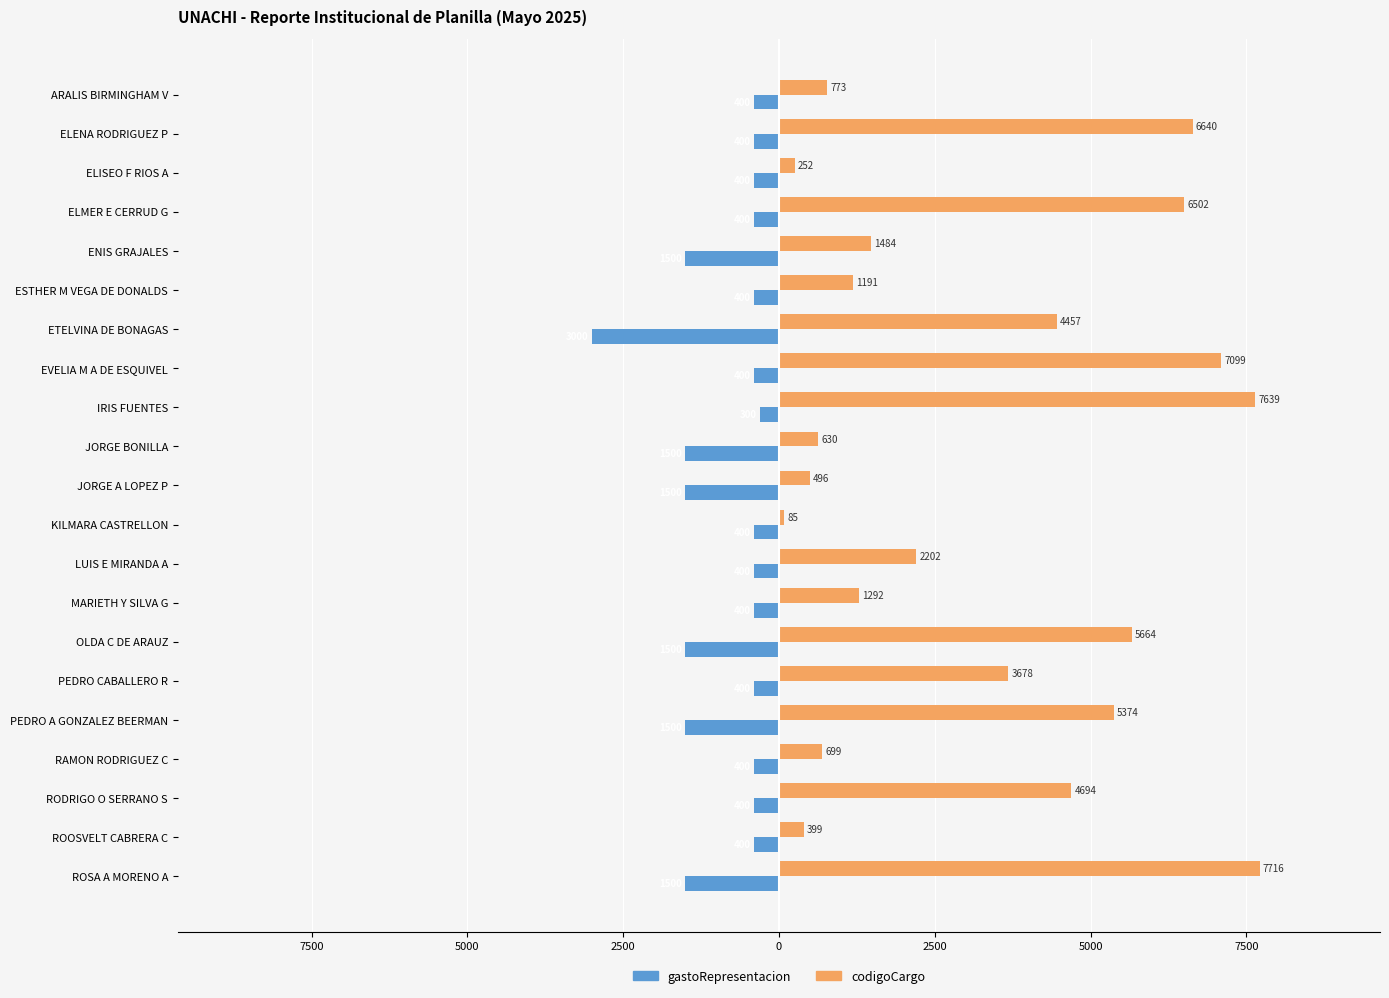

What are all the series names shown in the legend?

gastoRepresentacion, codigoCargo